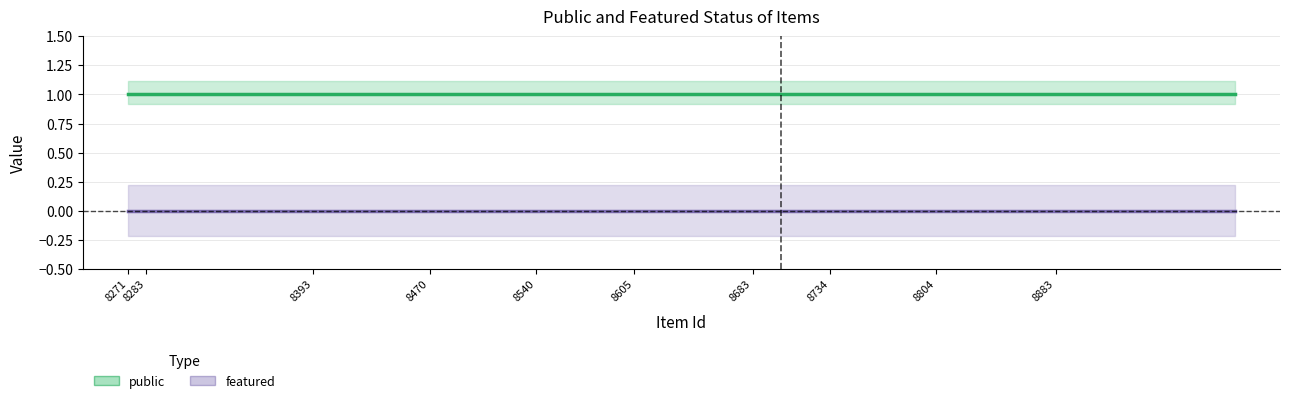

True or false: featured and public cross at least once.

False